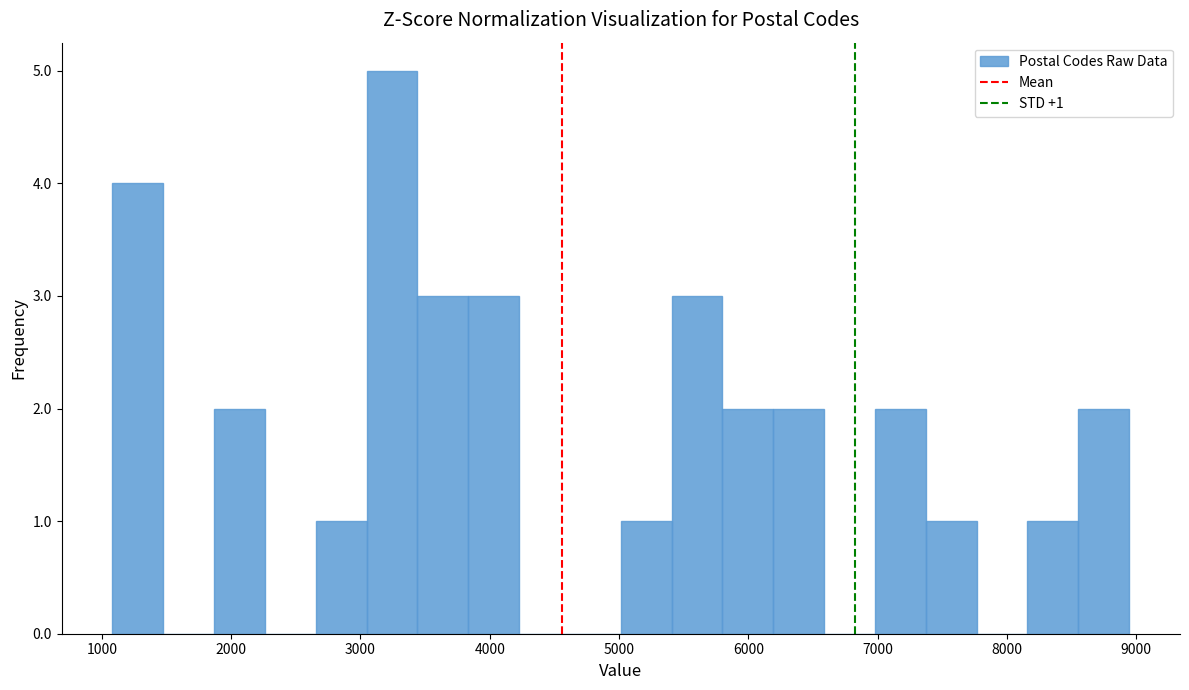

Read against the x-axis, roughly where is the centre of the tallest bar?

3200